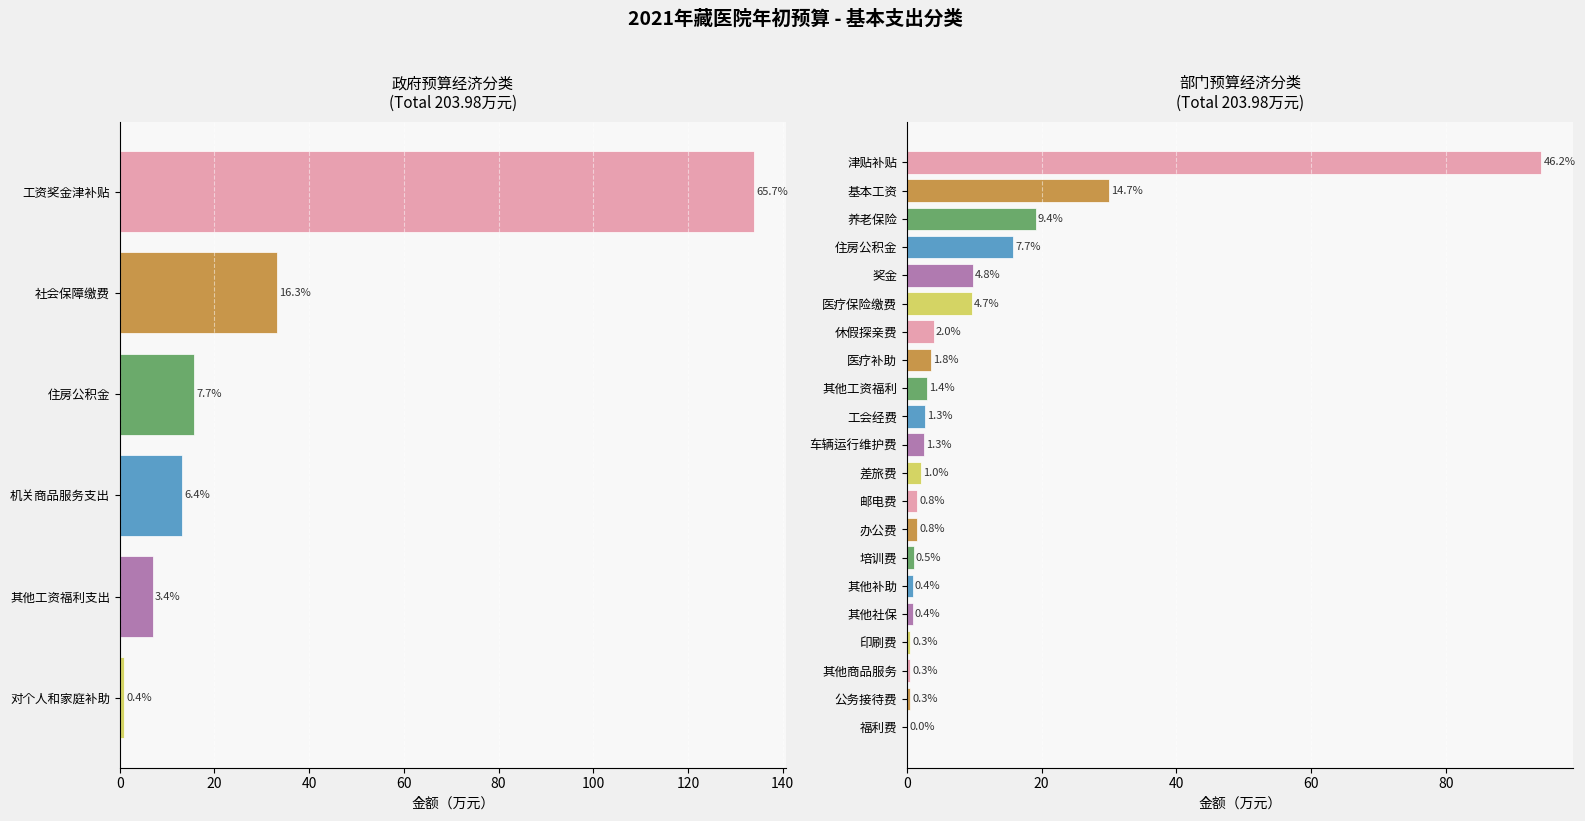

The value at 对个人和家庭补助 is 0.9. True or false?

True